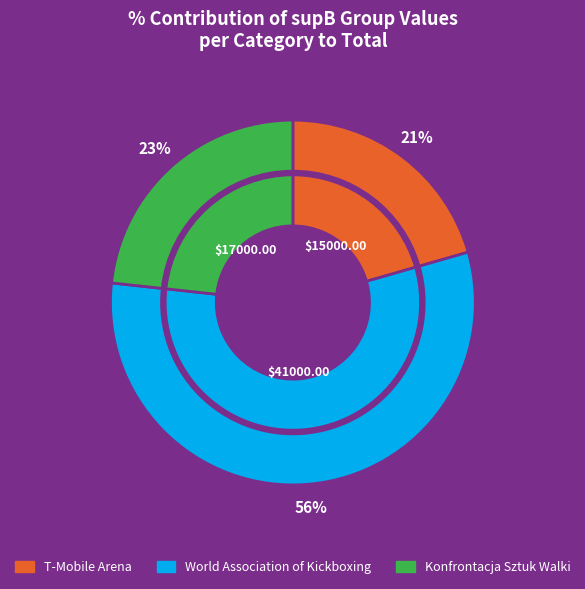

To the nearest percent, what is the difference between the largest and smallest slice percentages?

36%